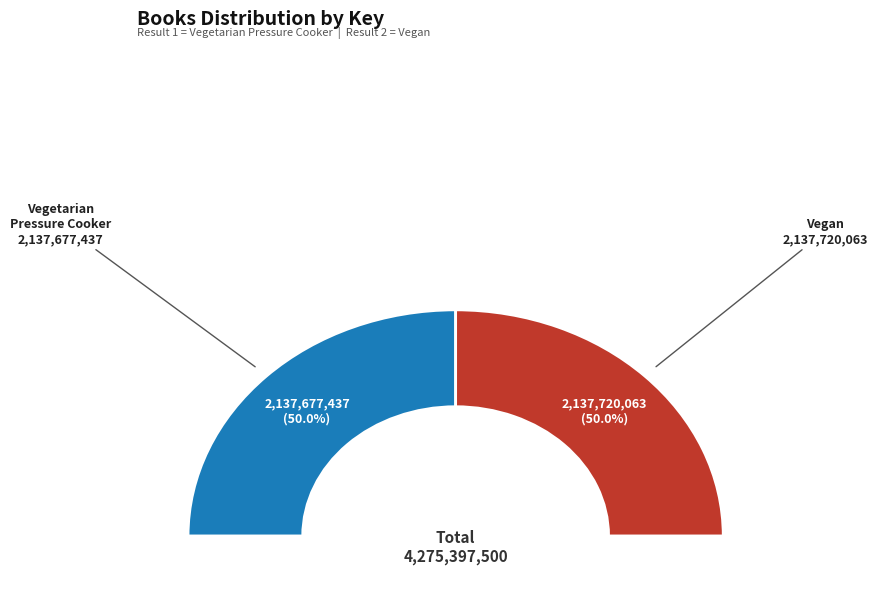

To the nearest percent, what portion does Vegan represent?

50%